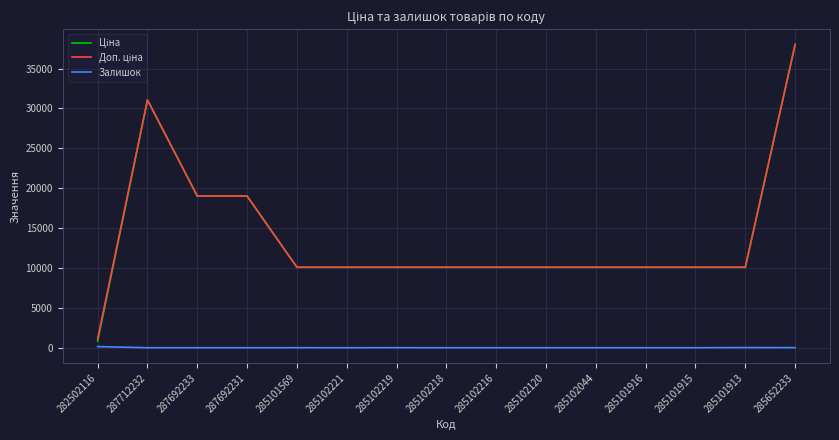

True or false: Залишок has a value of 4.0 at 285101569.

True